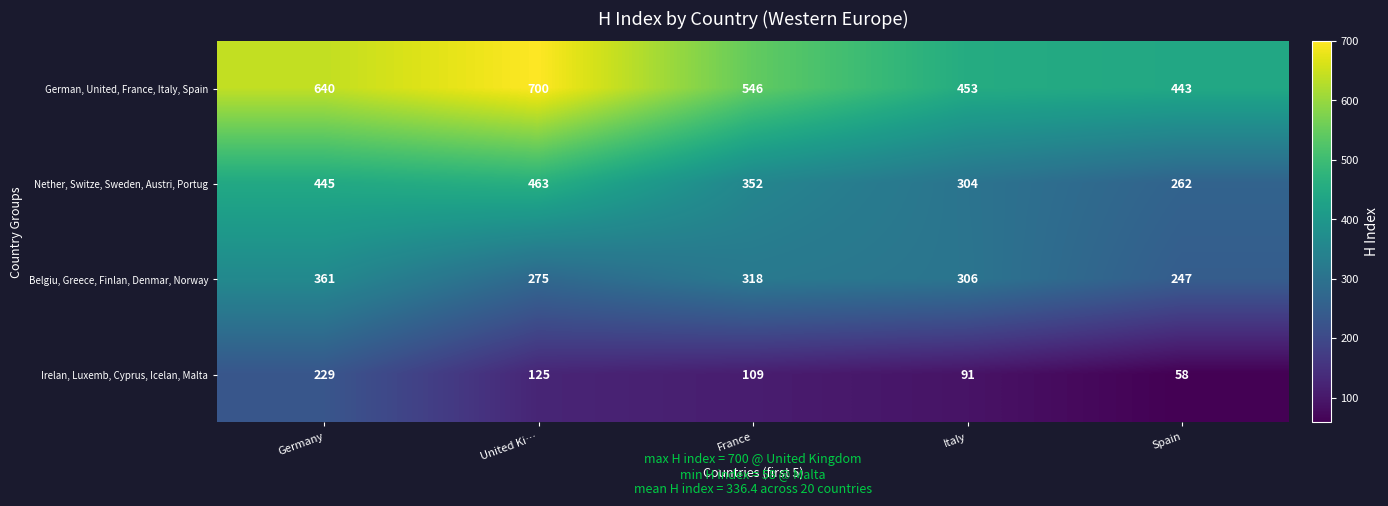

Reading right to left, transcribe all the data shown in this chart.

German, United, France, Italy, Spain: 443	453	546	700	640
Nether, Switze, Sweden, Austri, Portug: 262	304	352	463	445
Belgiu, Greece, Finlan, Denmar, Norway: 247	306	318	275	361
Irelan, Luxemb, Cyprus, Icelan, Malta: 58	91	109	125	229